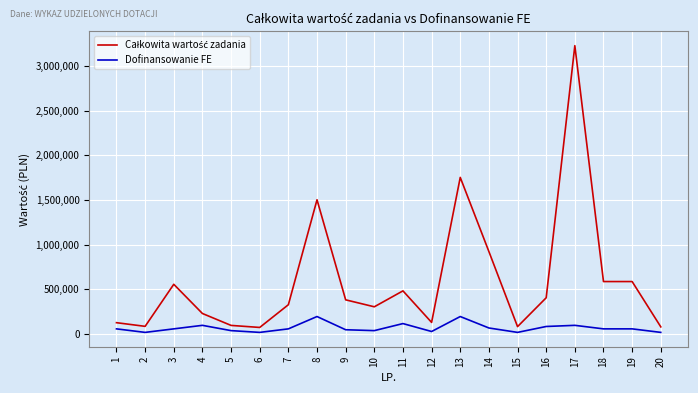

What is the greatest value displayed?

3228185.4